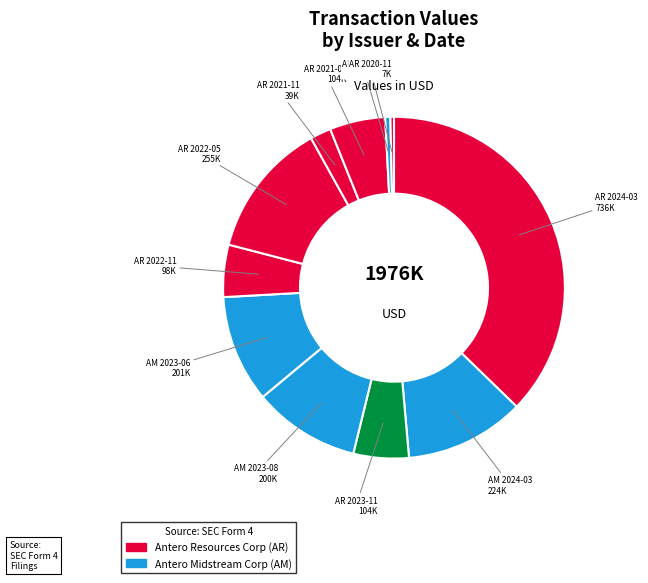

How many segments does this pie chart have?

11